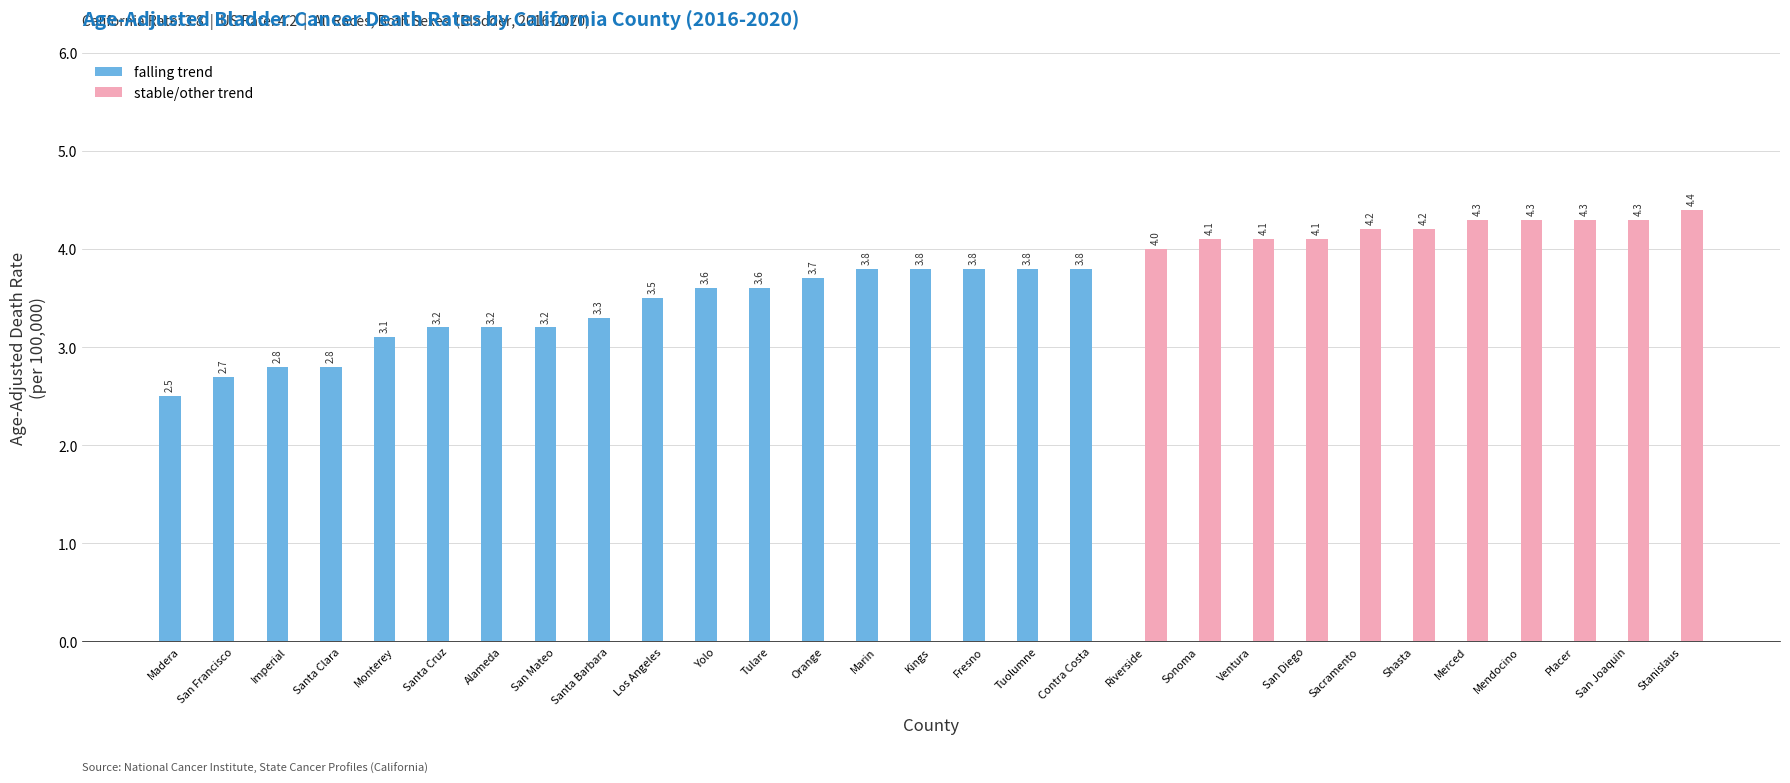

What is the sum of all falling trend values?

60.2